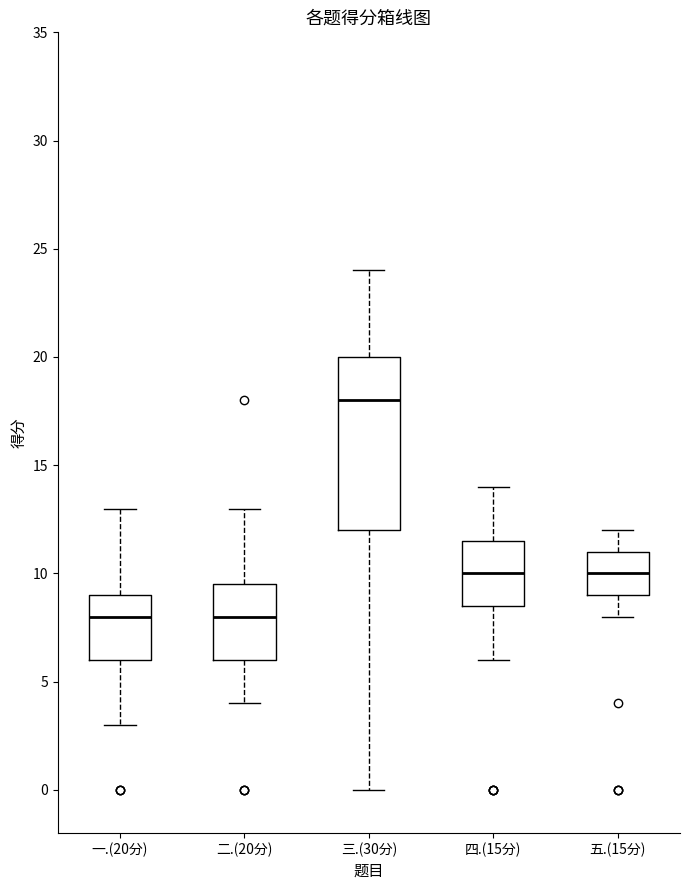

Reading left to right, transcribe this box plot: for each box, give where its median line is, the range the box spans, and where its two whiskers end, as read against the y-axis. The values are not printed on the chart, so give them approximately, as read against the axis.

一.(20分): median 8.0, box 6.0 to 9.0, whiskers 3.0 to 13.0
二.(20分): median 8.0, box 6.0 to 9.5, whiskers 4.0 to 13.0
三.(30分): median 18.0, box 12.0 to 20.0, whiskers 0.0 to 24.0
四.(15分): median 10.0, box 8.5 to 11.5, whiskers 6.0 to 14.0
五.(15分): median 10.0, box 9.0 to 11.0, whiskers 8.0 to 12.0